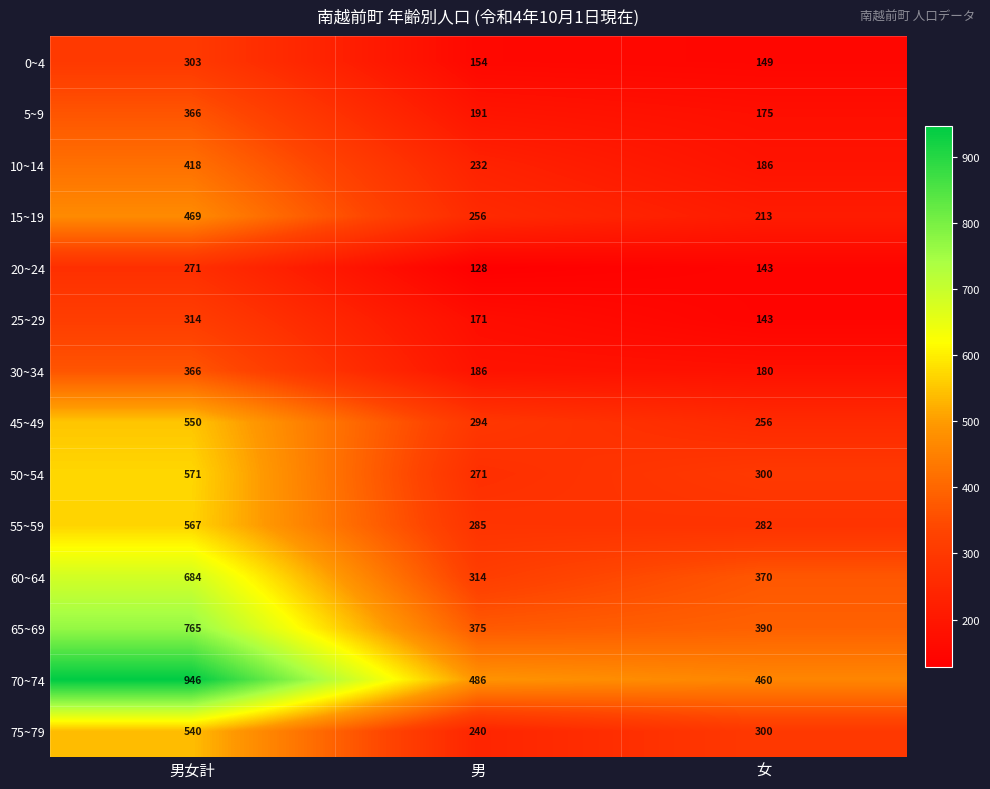

The value of 55~59 at 女 is 282. True or false?

True